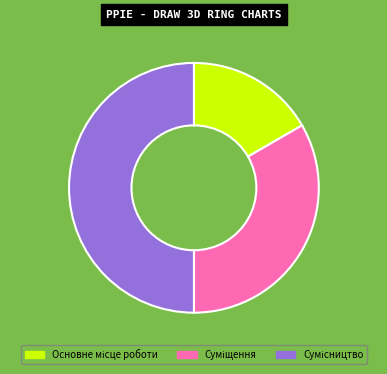

Which category has the smallest portion of the pie?

Основне місце роботи